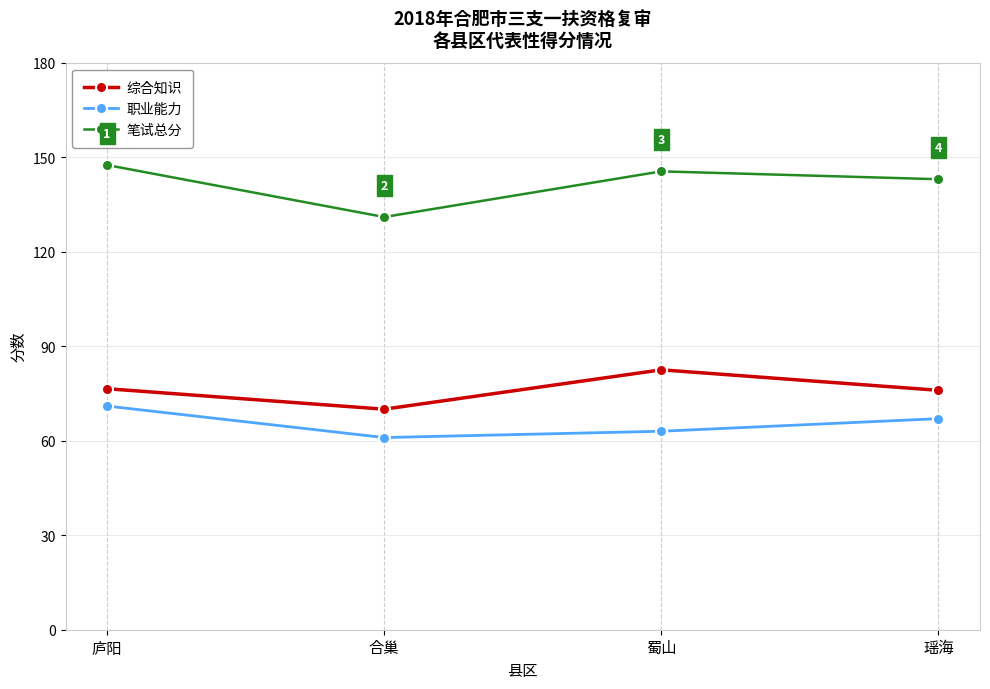

How many data points in 职业能力 are less than 67?

2